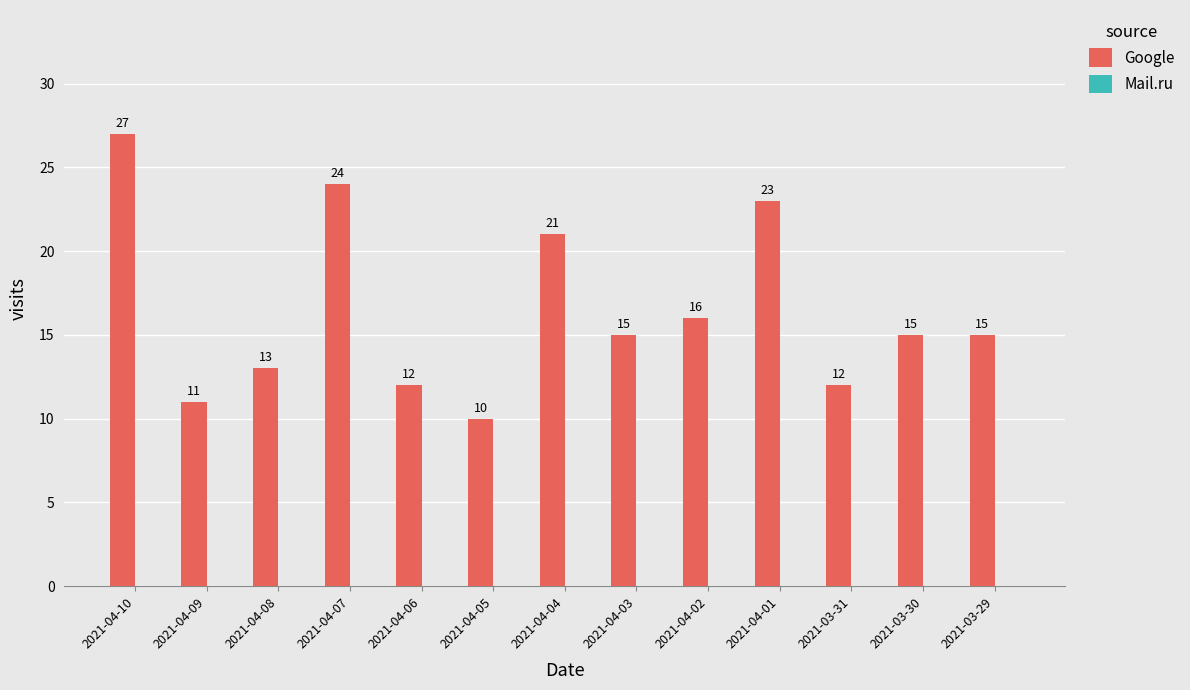

True or false: the data shows 5 at 2021-04-07.

False